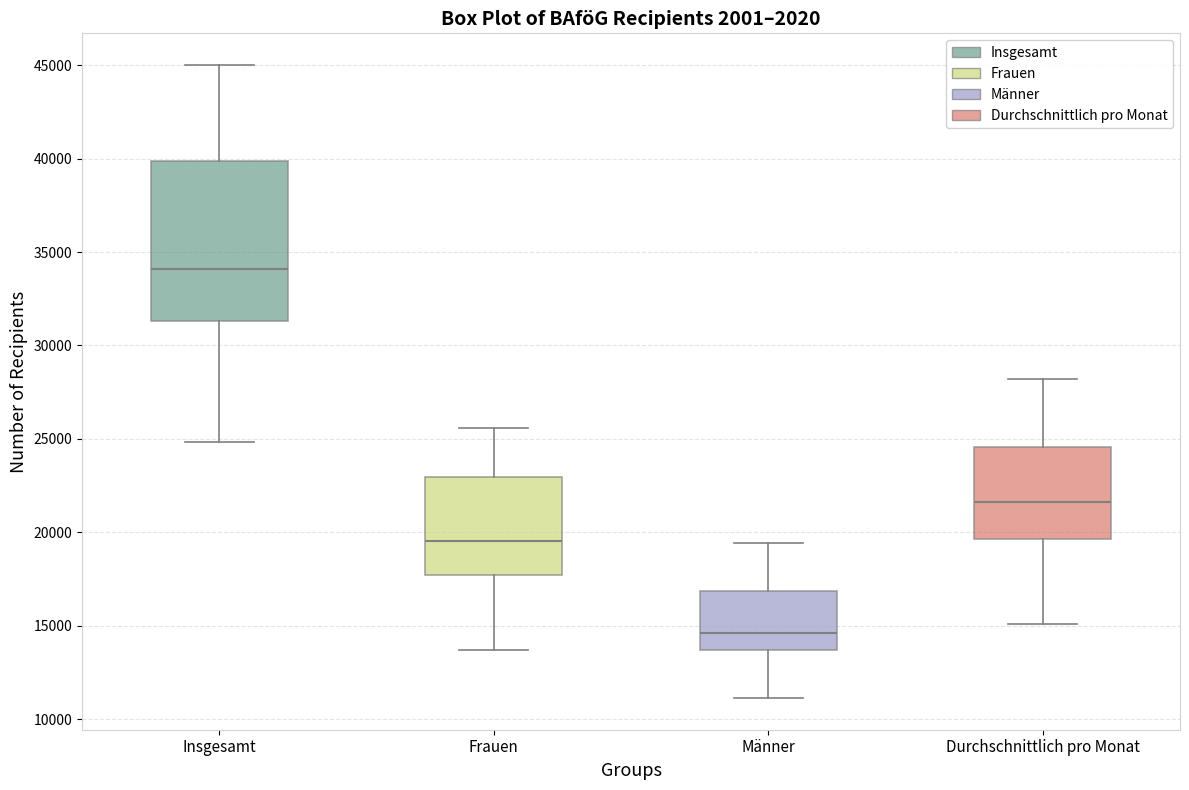

Comparing the boxes themselves (not the whiskers), which one is the tallest?

Insgesamt